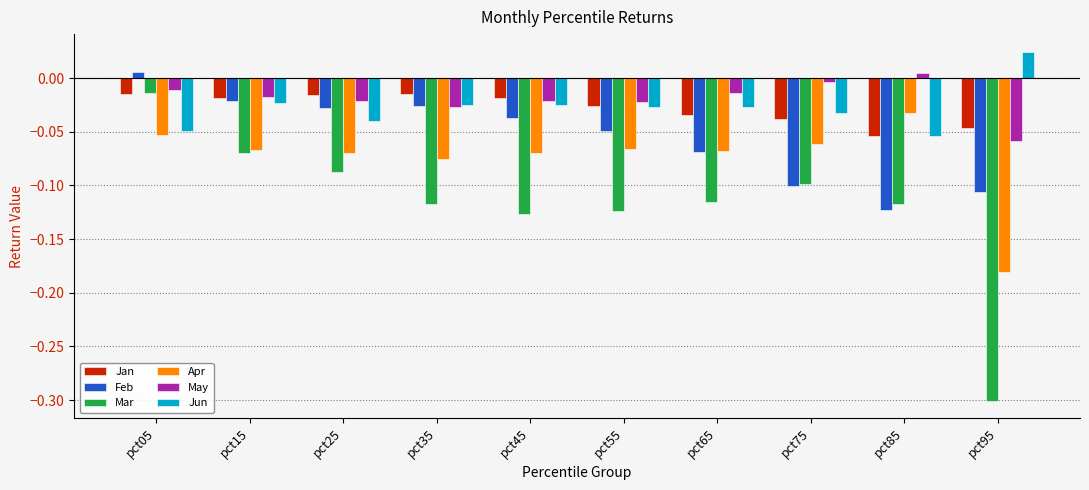

Does the chart contain stacked bars?

No